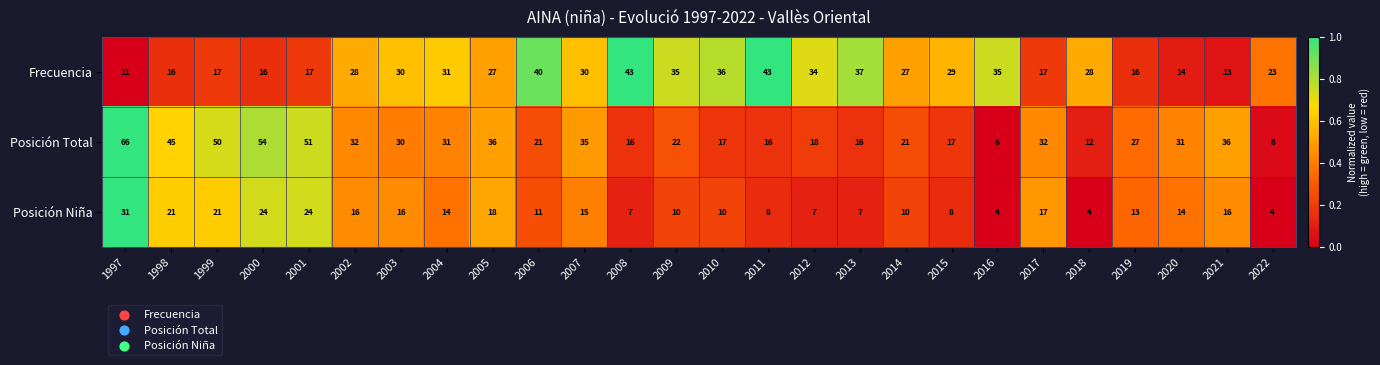

What is the difference between the Posición Total values at 2009 and 2017?

10